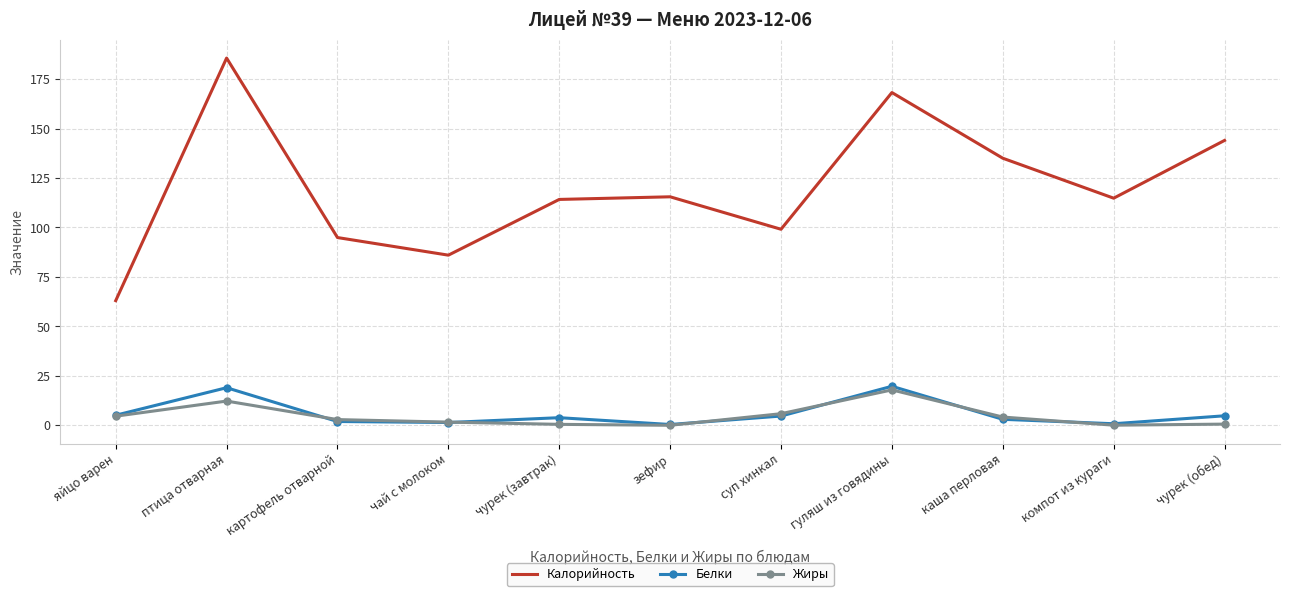

What are all the series names shown in the legend?

Калорийность, Белки, Жиры